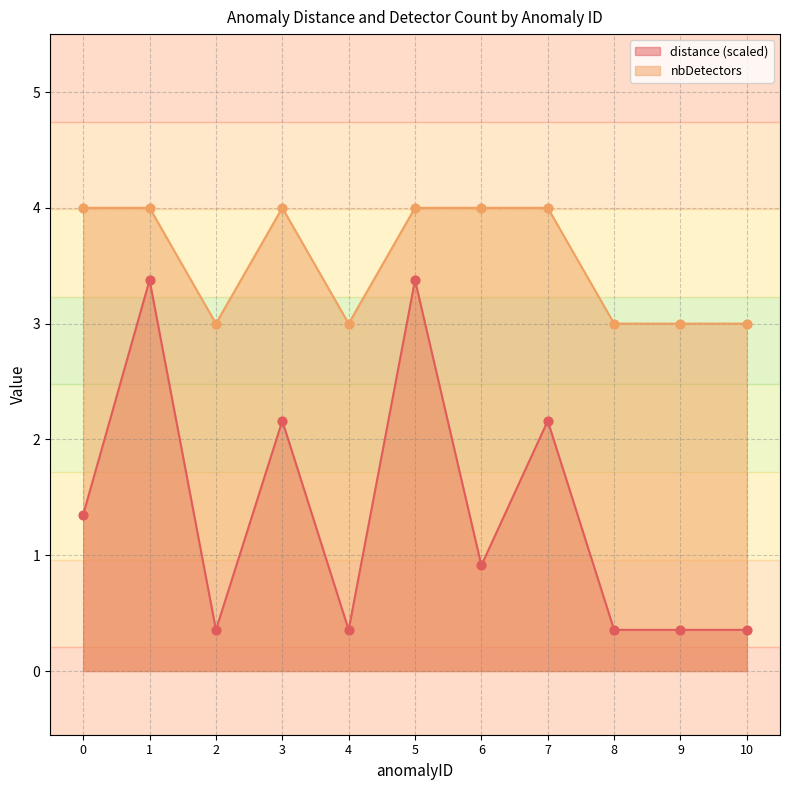

Which series contains the highest Y value?

nbDetectors